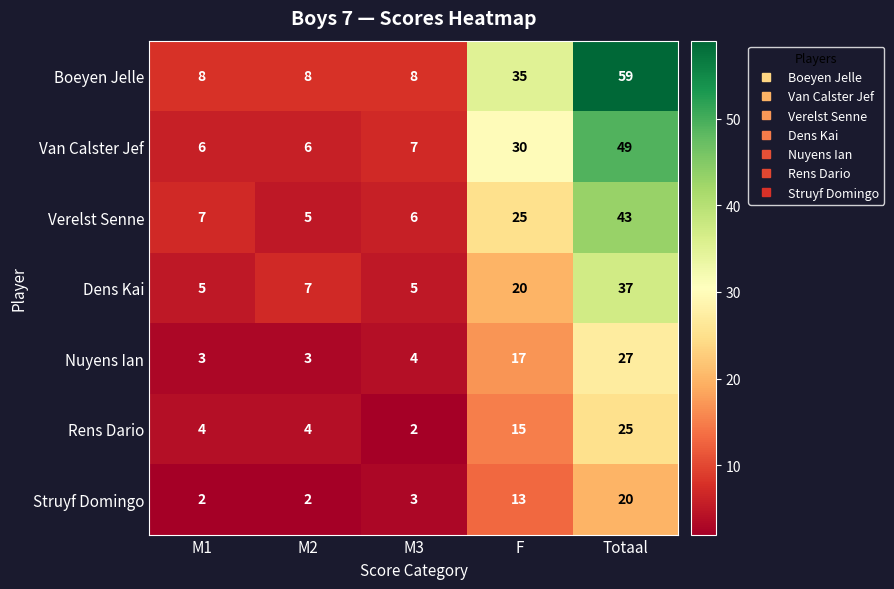

At which label is Rens Dario closest to 13?

F